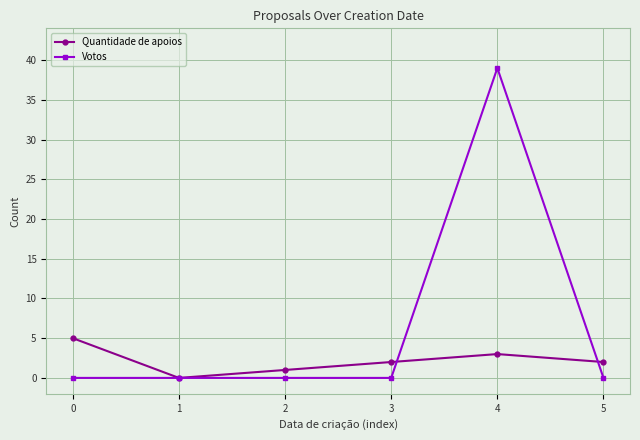

Reading left to right, extract all data points from this chart.

Quantidade de apoios: 5	0	1	2	3	2
Votos: 0	0	0	0	39	0